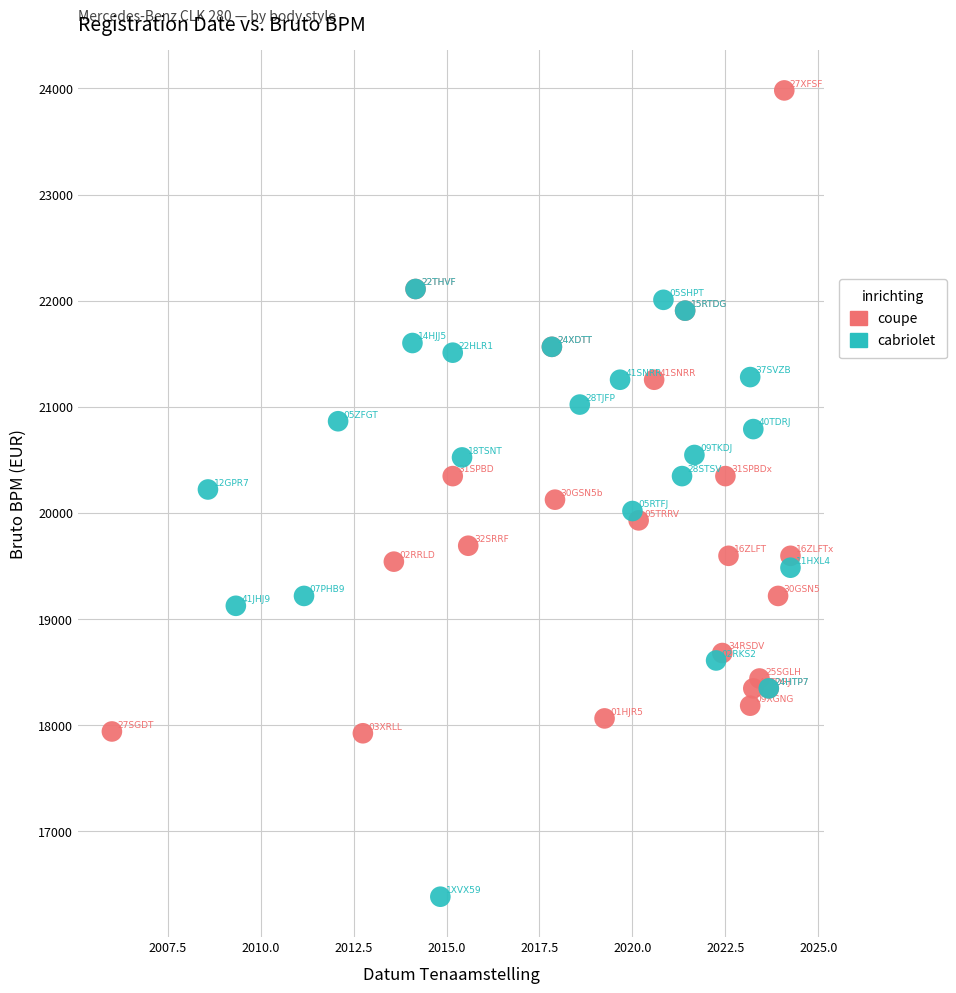

Which series reaches the maximum Y coordinate?

coupe